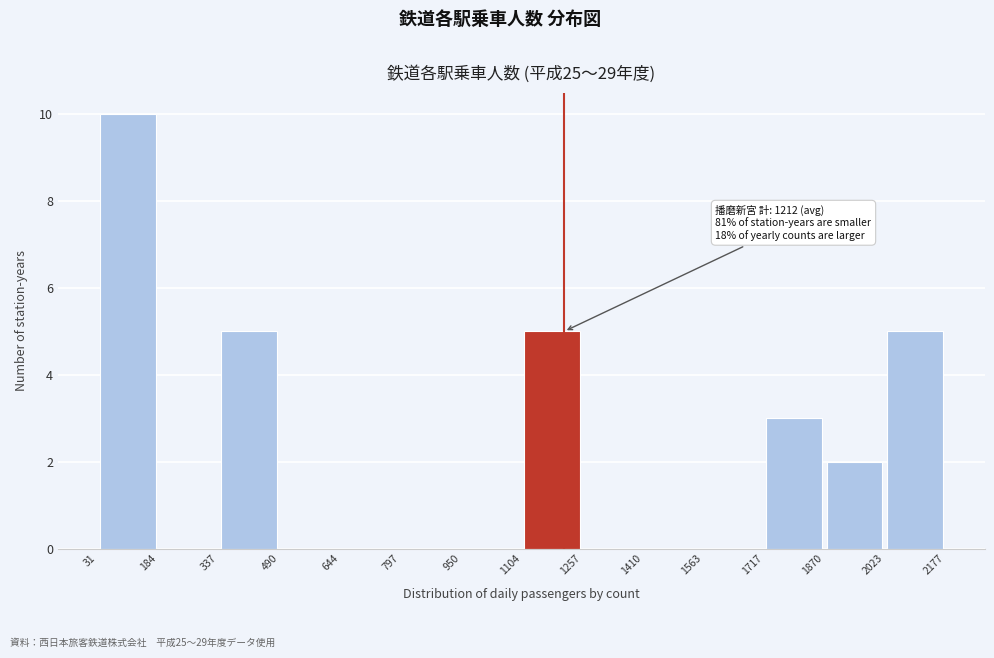

Over which range of the x-axis is the bar tallest?

31 to 184